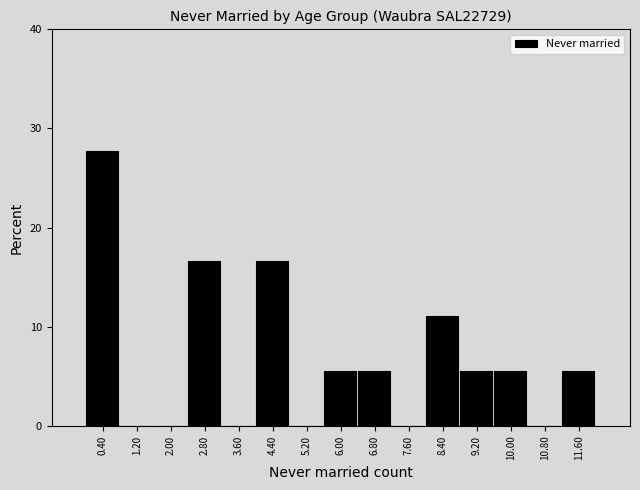

Reading left to right, list every bar in this chart as the range it spans on the x-axis followed by its height. The values are not printed on the chart, so give them approximately, as read against the axis.

0.0 to 0.8: 28
0.8 to 1.6: 0
1.6 to 2.4: 0
2.4 to 3.2: 17
3.2 to 4.0: 0
4.0 to 4.8: 17
4.8 to 5.6: 0
5.6 to 6.4: 6
6.4 to 7.2: 6
7.2 to 8.0: 0
8.0 to 8.8: 11
8.8 to 9.6: 6
9.6 to 10.4: 6
10.4 to 11.2: 0
11.2 to 12.0: 6